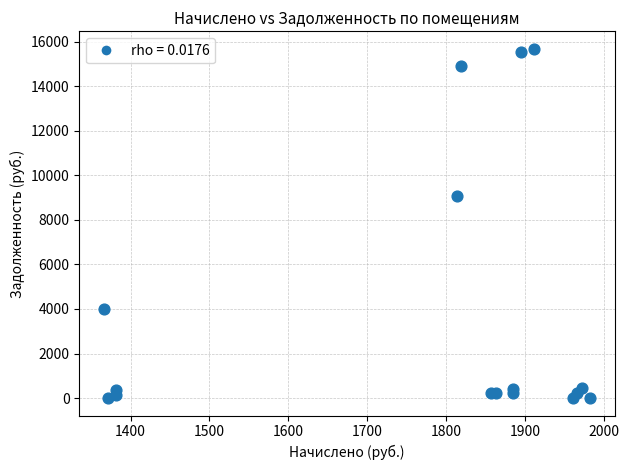

What Y value in the scatter plot is closest to 7839?

9062.5